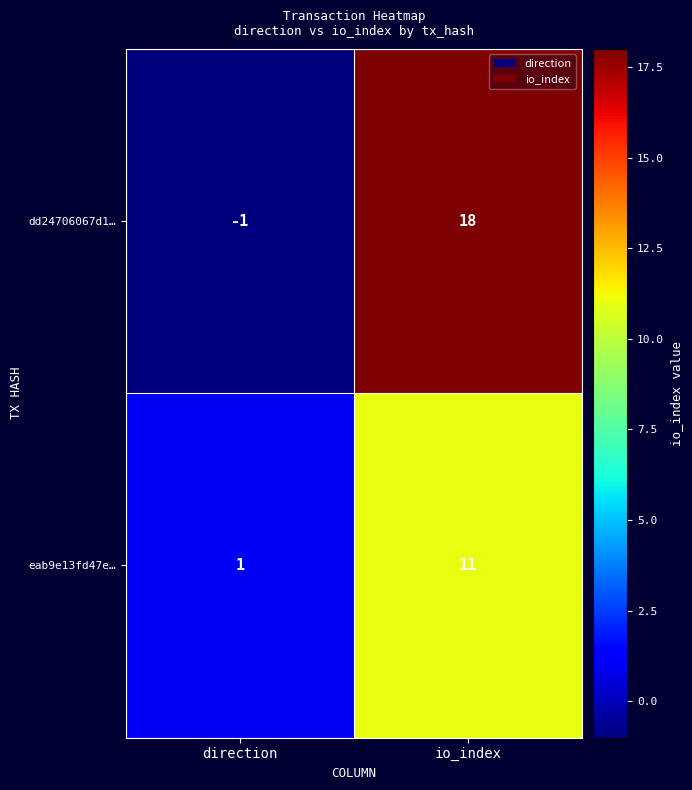

Which category has the lowest value in the dd24706067d1… series?

direction